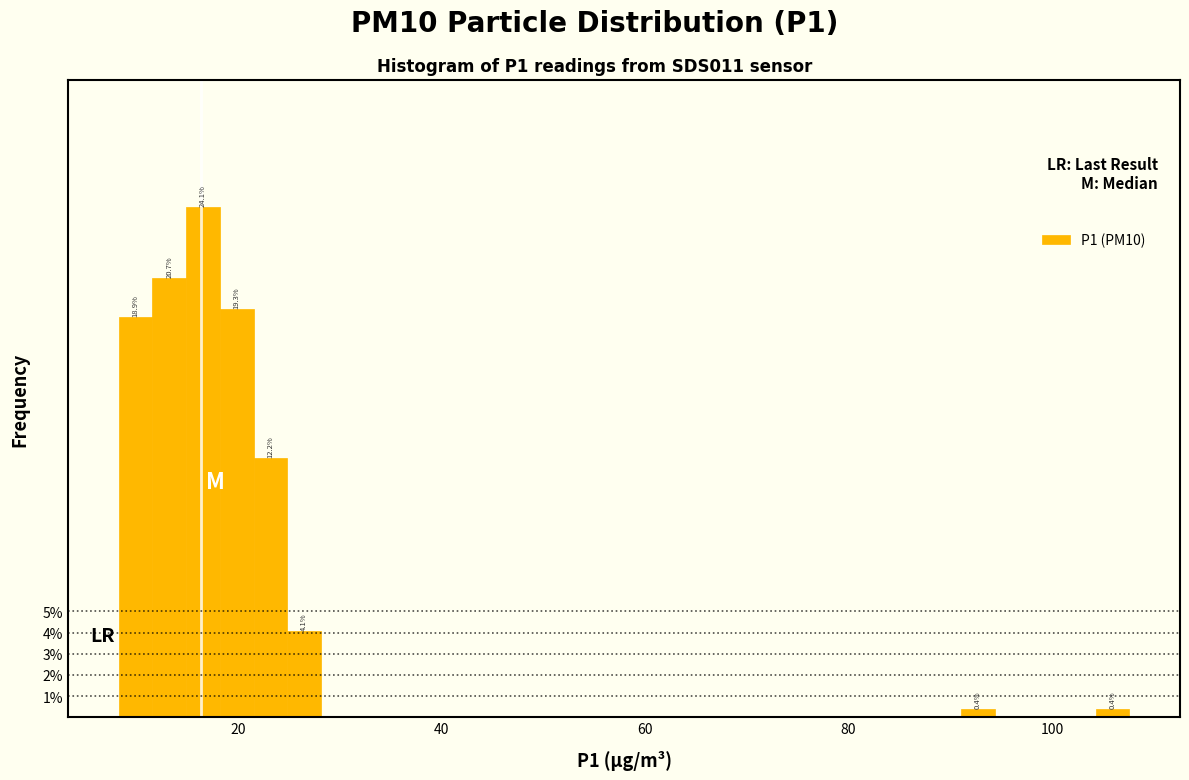

Around what value on the x-axis is the tallest bar? Give the approximate position of its centre, as read against the axis.

16